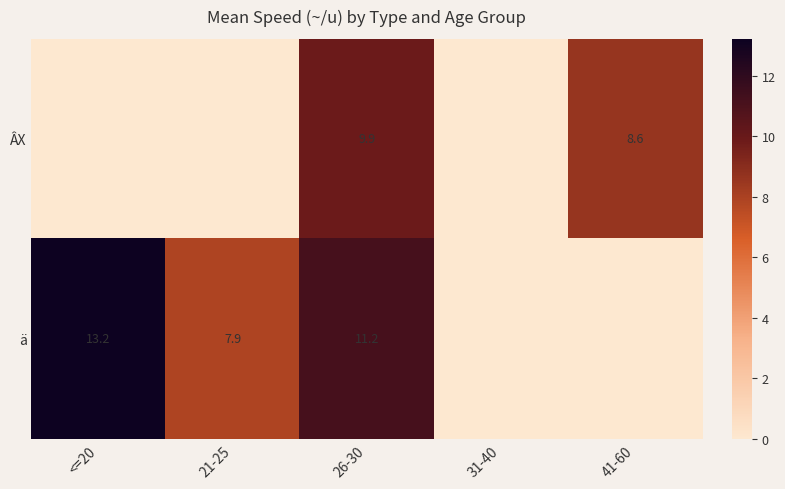

What is the sum of the ä values at <=20 and 26-30?

24.4